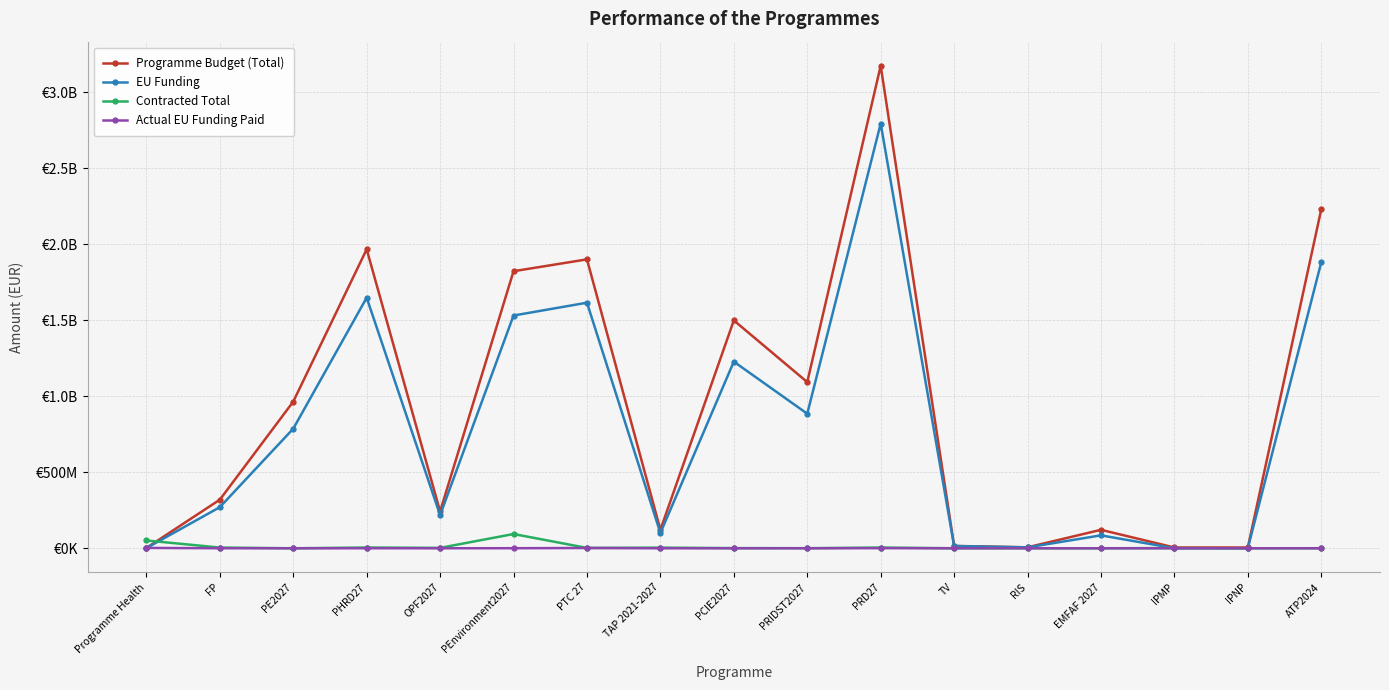

What is the label of the 6th point from the left?

PEnvironment2027